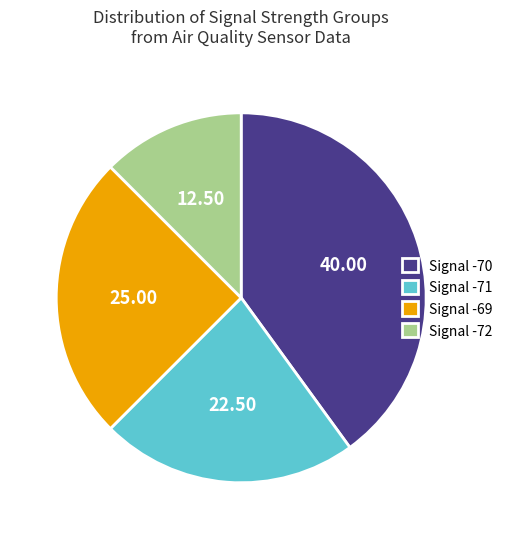

Do Signal -71 and Signal -72 together represent more than half of the pie?

No